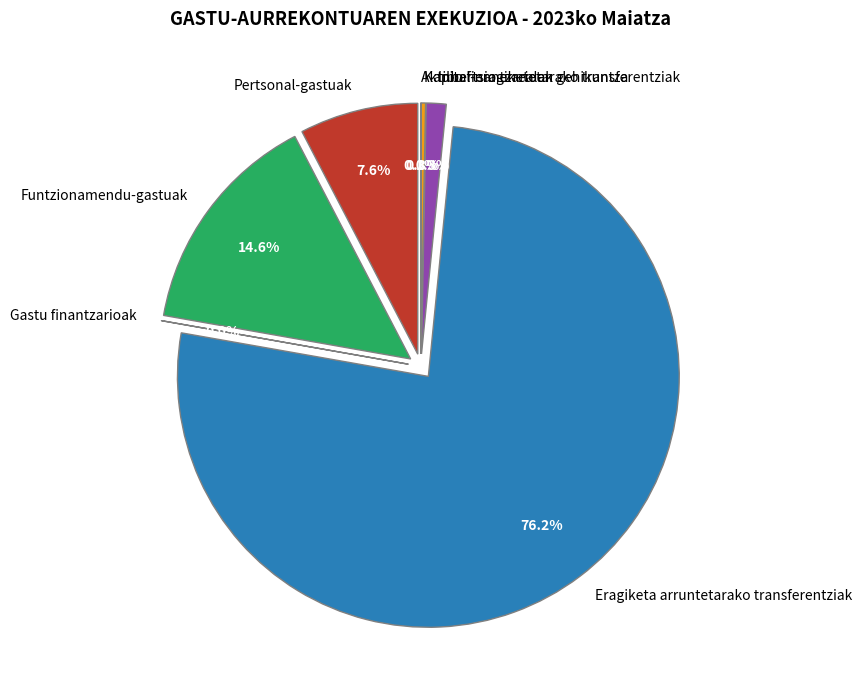

How much of the chart is everything except Aktibo finantzarioen gehikuntza?

100.0%